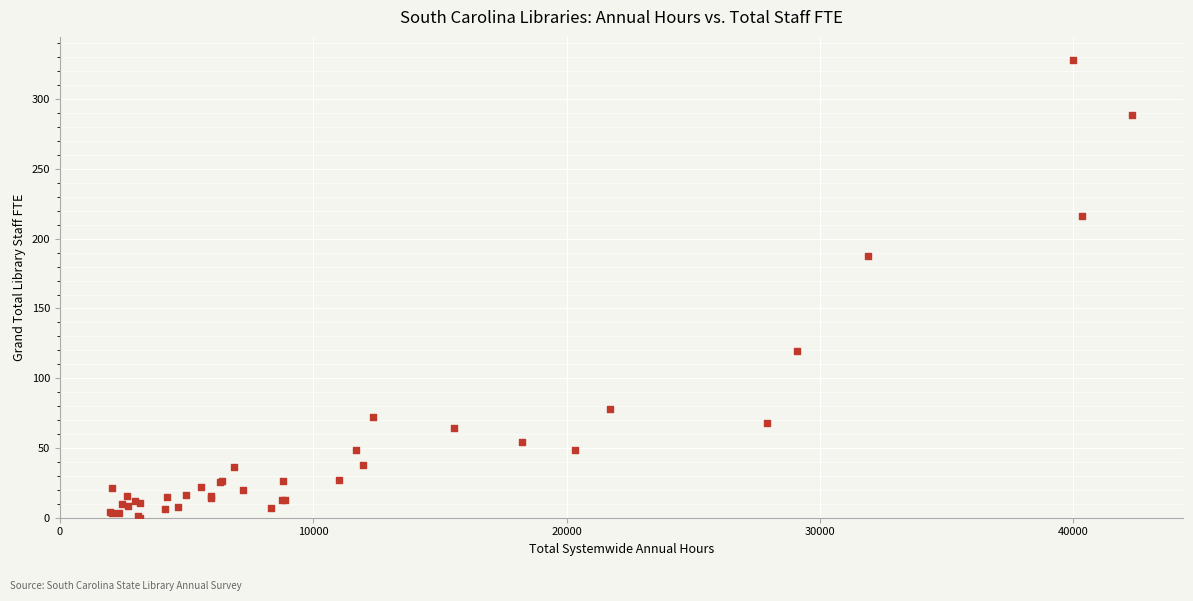

What Y value in the scatter plot is closest to 164?

187.3